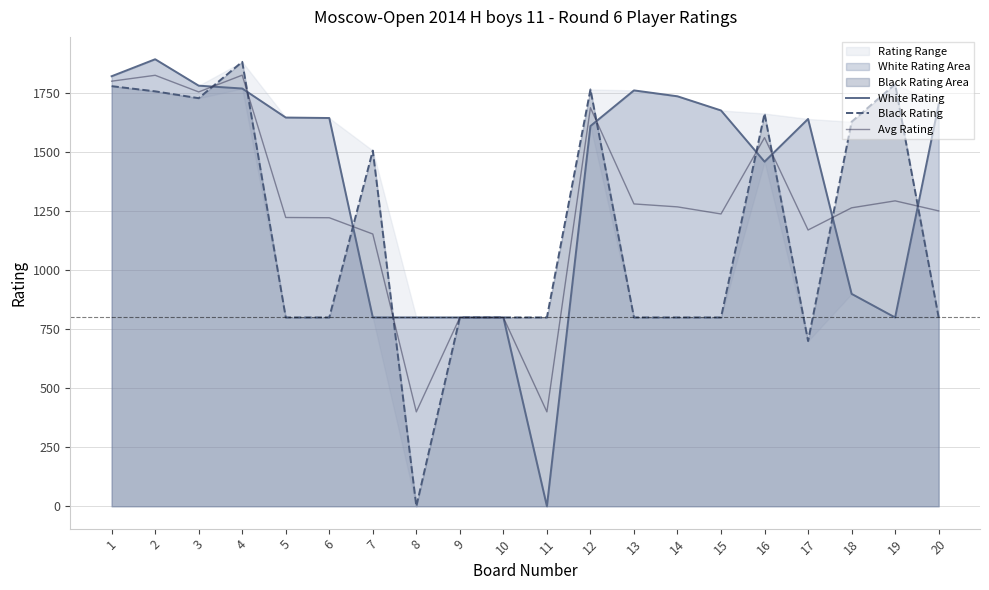

Where do Avg Rating and Black Rating first cross each other?

3 and 4